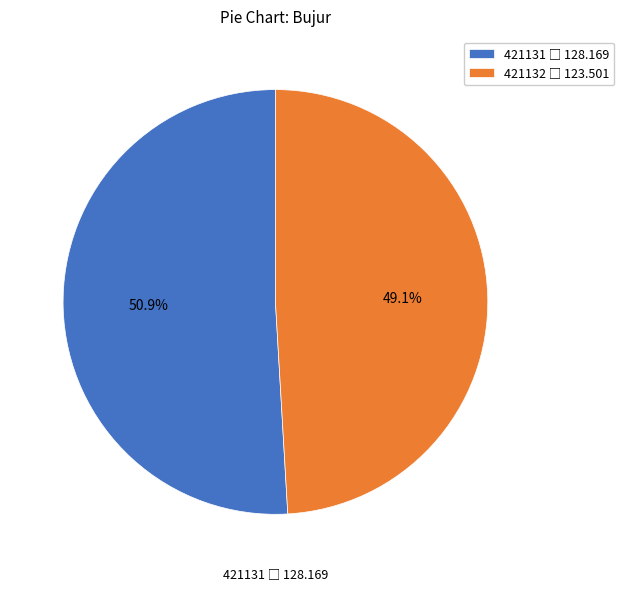

What portion of the pie excludes 421131?

49.1%